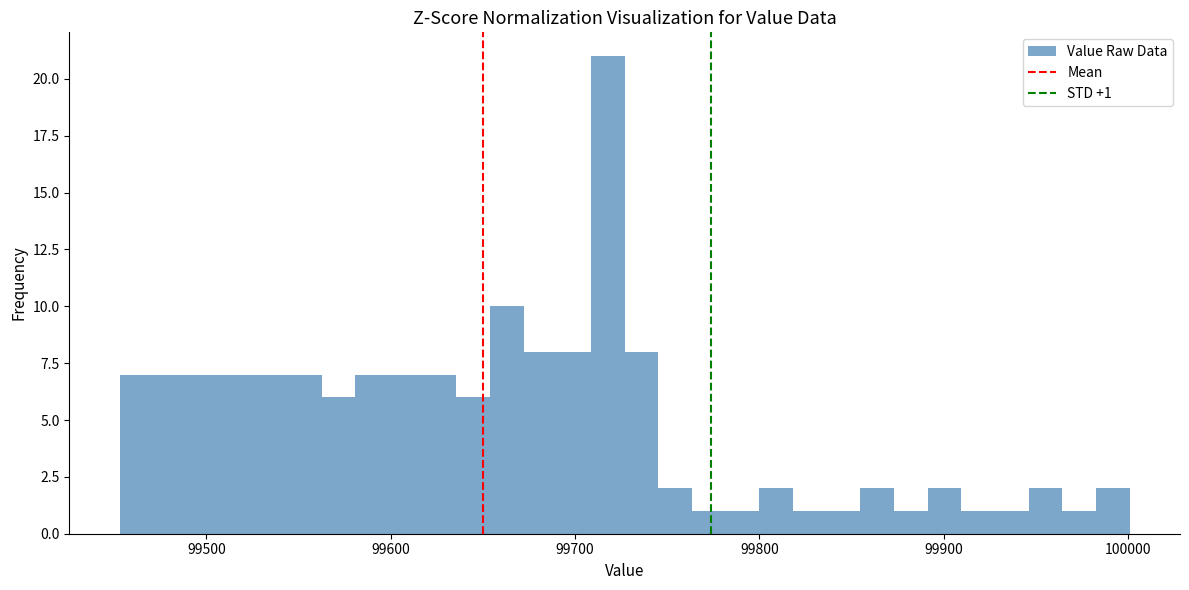

Around what value on the x-axis is the tallest bar? Give the approximate position of its centre, as read against the axis.

99720